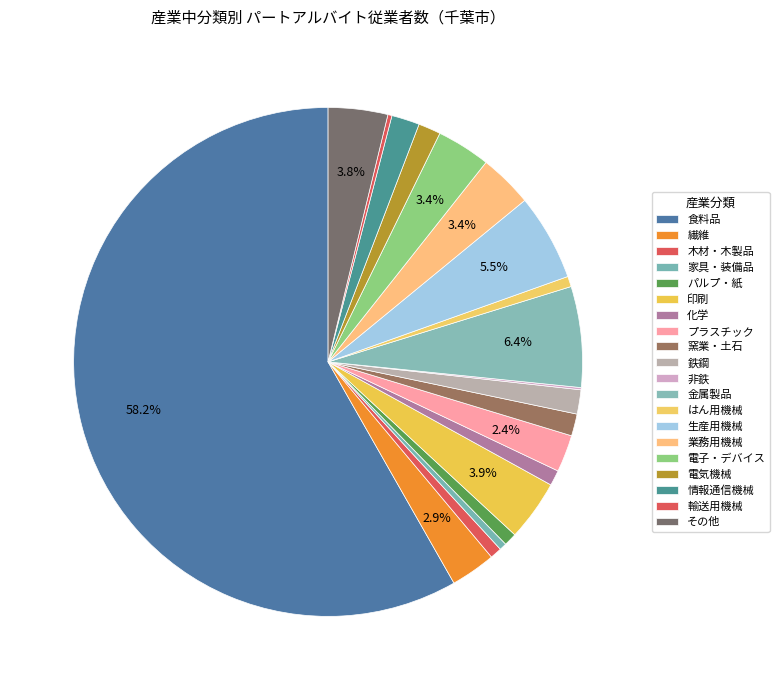

Approximately how many times larger is the value at 生産用機械 compared to プラスチック?

2.3